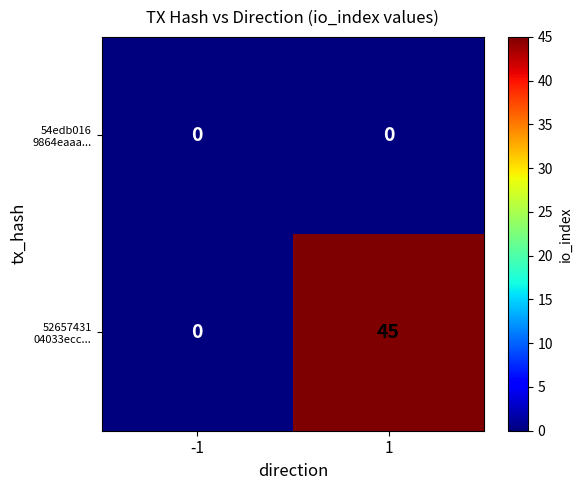

What is the maximum value shown in the chart?

45